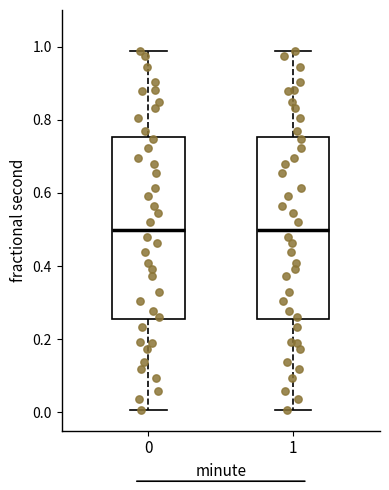

Reading left to right, transcribe this box plot: for each box, give where its median line is, the range the box spans, and where its two whiskers end, as read against the y-axis. The values are not printed on the chart, so give them approximately, as read against the axis.

0: median 0.50, box 0.26 to 0.76, whiskers 0.00 to 0.98
1: median 0.50, box 0.26 to 0.76, whiskers 0.00 to 0.98